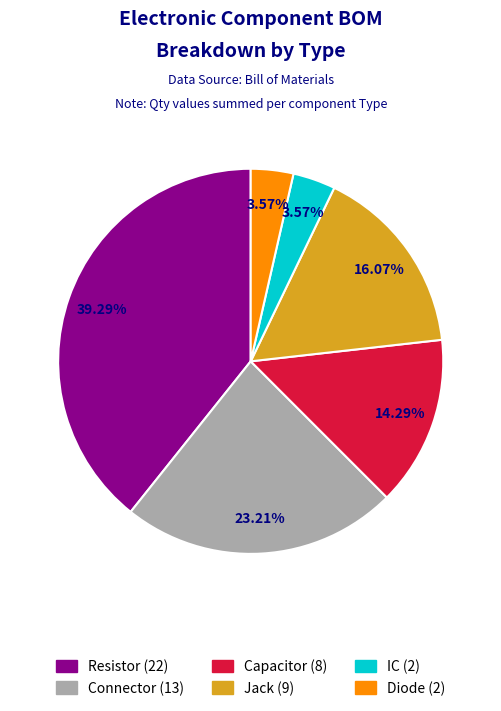

Does Jack represent more than half of the total?

No